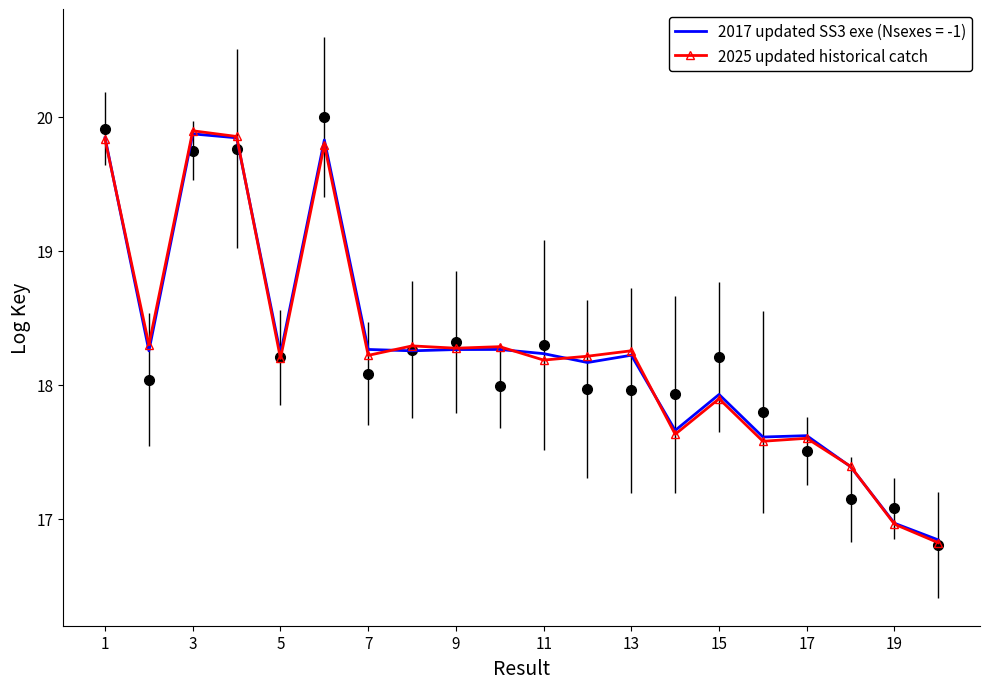

Which label corresponds to the smallest value in the chart?

19